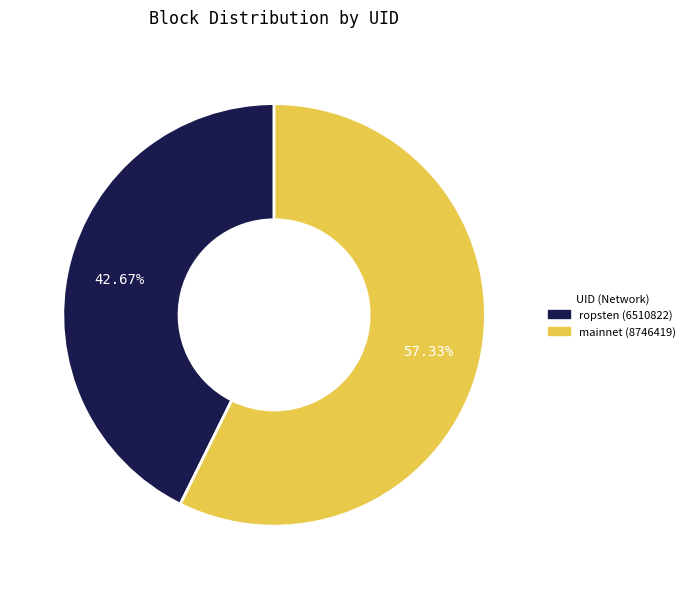

Does any single category account for the majority?

Yes